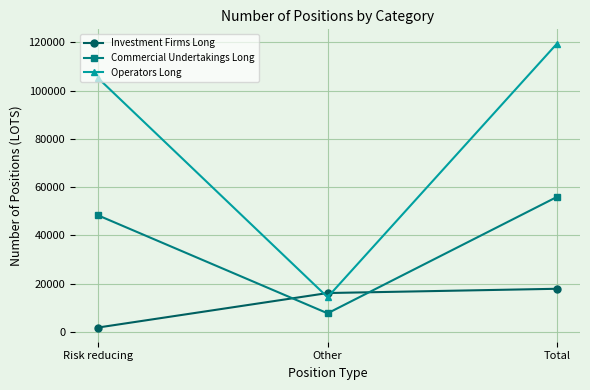

Is this an area chart (filled region under the line)?

No